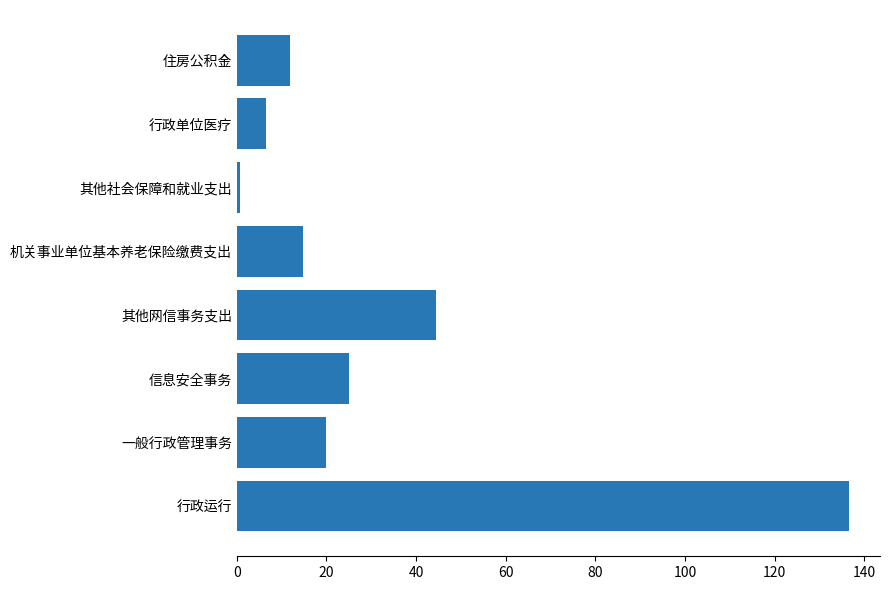

What is the difference between the maximum and minimum values?

136.1